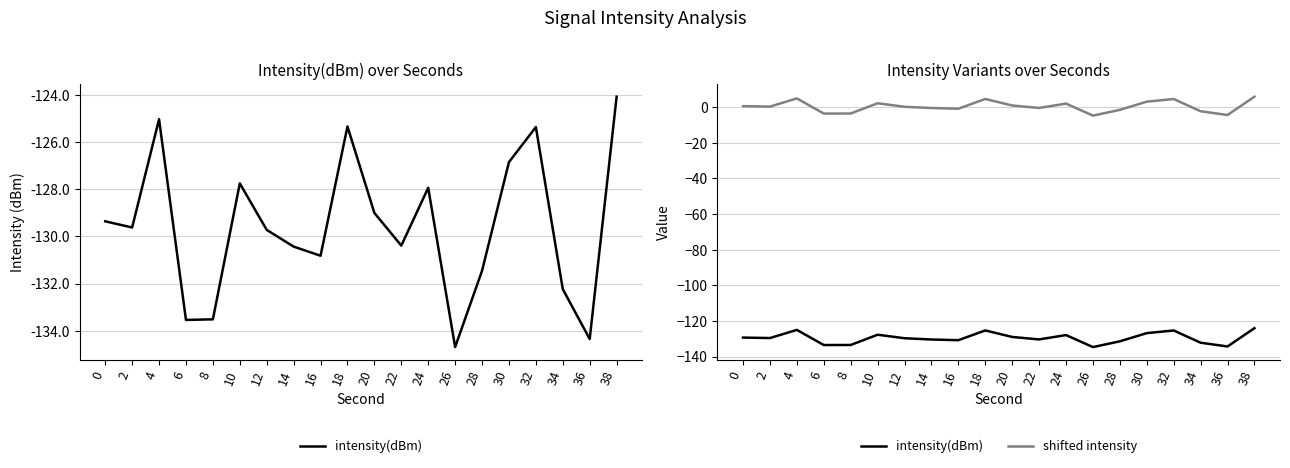

True or false: shifted intensity has more than 1 points higher than both neighbors.

True